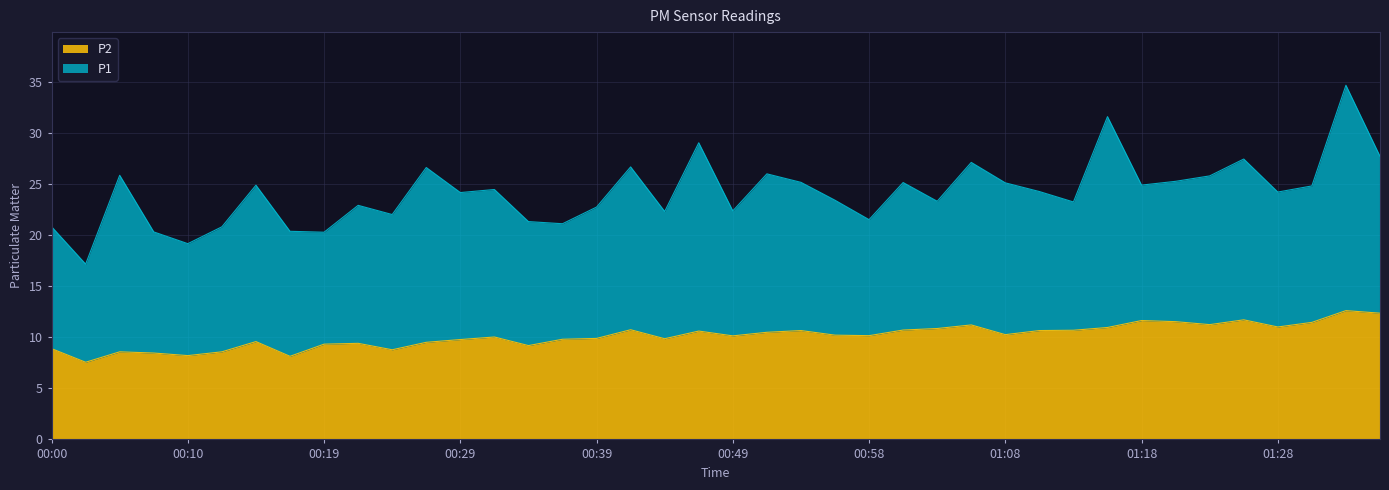

At which category does the chart reach its peak across all series?

01:33